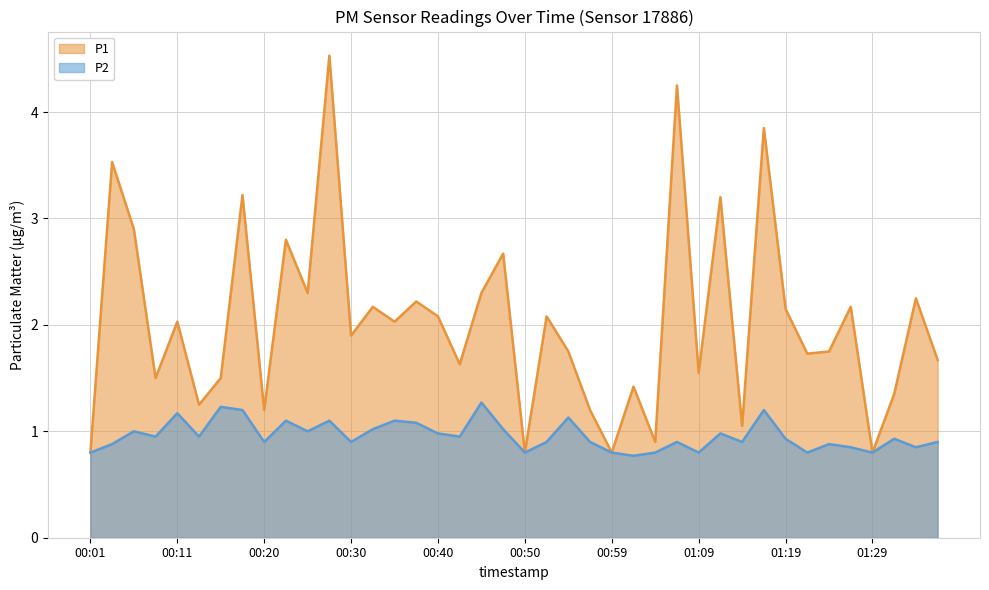

Reading left to right, extract all data points from this chart.

P1: 00:01=0.8	00:03=3.5	00:06=2.9	00:08=1.5	00:11=2.0	00:13=1.2	00:15=1.5	00:18=3.2	00:20=1.2	00:23=2.8	00:25=2.3	00:28=4.5	00:30=1.9	00:33=2.2	00:35=2.0	00:37=2.2	00:40=2.1	00:42=1.6	00:45=2.3	00:47=2.7	00:50=0.8	00:52=2.1	00:55=1.8	00:57=1.2	00:59=0.8	01:02=1.4	01:04=0.9	01:07=4.2	01:09=1.6	01:12=3.2	01:14=1.1	01:17=3.9	01:19=2.1	01:22=1.7	01:24=1.8	01:27=2.2	01:29=0.8	01:32=1.4	01:34=2.2	01:37=1.7
P2: 00:01=0.8	00:03=0.9	00:06=1.0	00:08=0.9	00:11=1.2	00:13=0.9	00:15=1.2	00:18=1.2	00:20=0.9	00:23=1.1	00:25=1.0	00:28=1.1	00:30=0.9	00:33=1.0	00:35=1.1	00:37=1.1	00:40=1.0	00:42=0.9	00:45=1.3	00:47=1.0	00:50=0.8	00:52=0.9	00:55=1.1	00:57=0.9	00:59=0.8	01:02=0.8	01:04=0.8	01:07=0.9	01:09=0.8	01:12=1.0	01:14=0.9	01:17=1.2	01:19=0.9	01:22=0.8	01:24=0.9	01:27=0.8	01:29=0.8	01:32=0.9	01:34=0.8	01:37=0.9